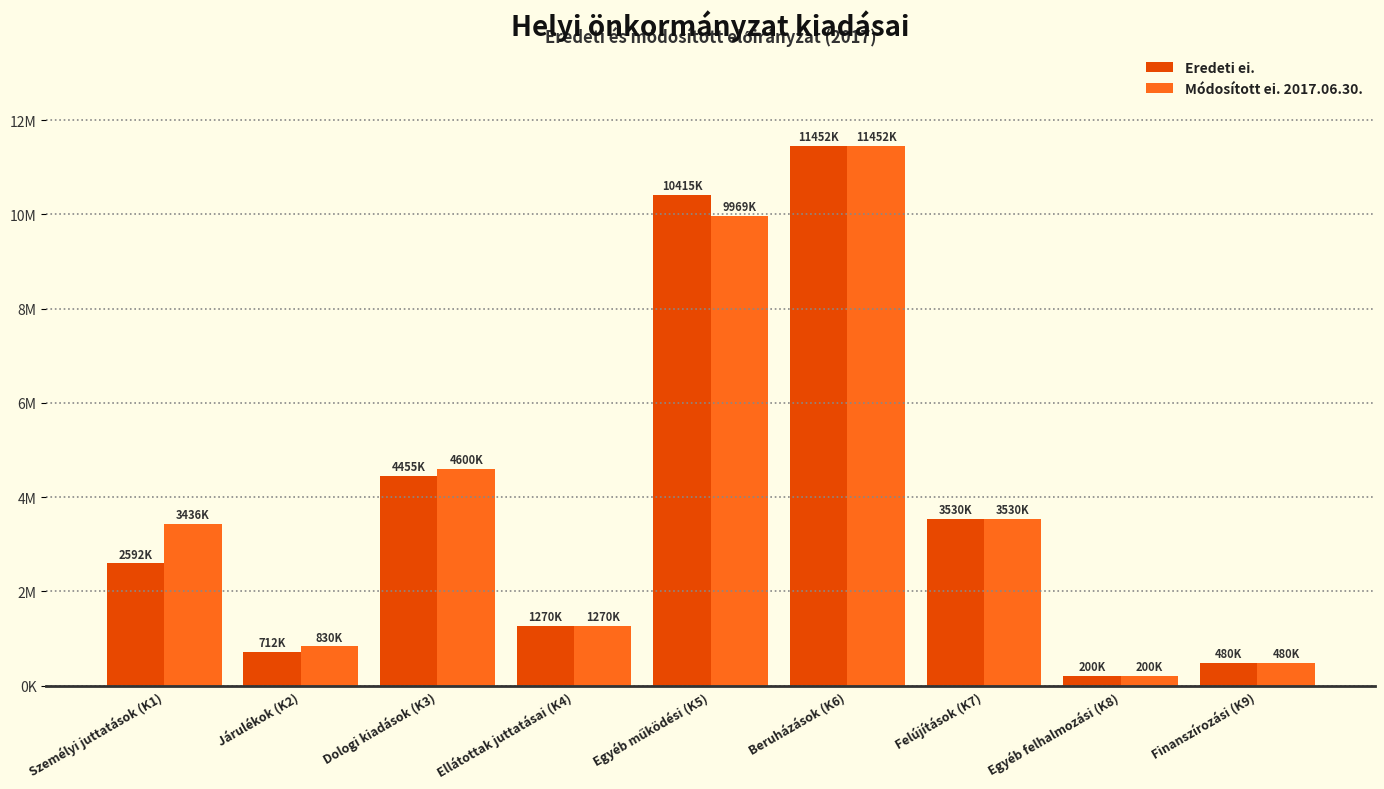

Does the chart contain stacked bars?

No